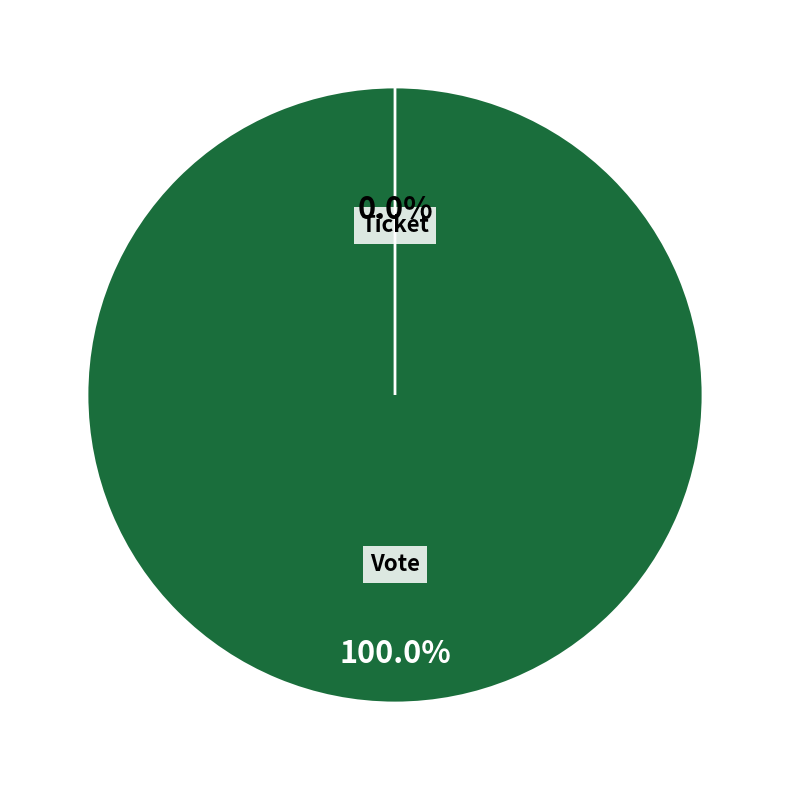

Rank the categories by value from highest to lowest.

Vote, Ticket